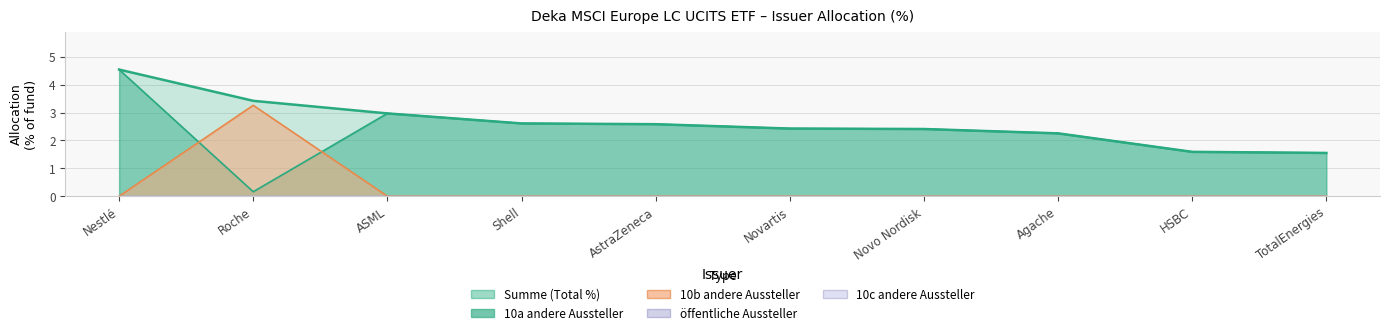

What is the label of the 10th point from the left?

TotalEnergies